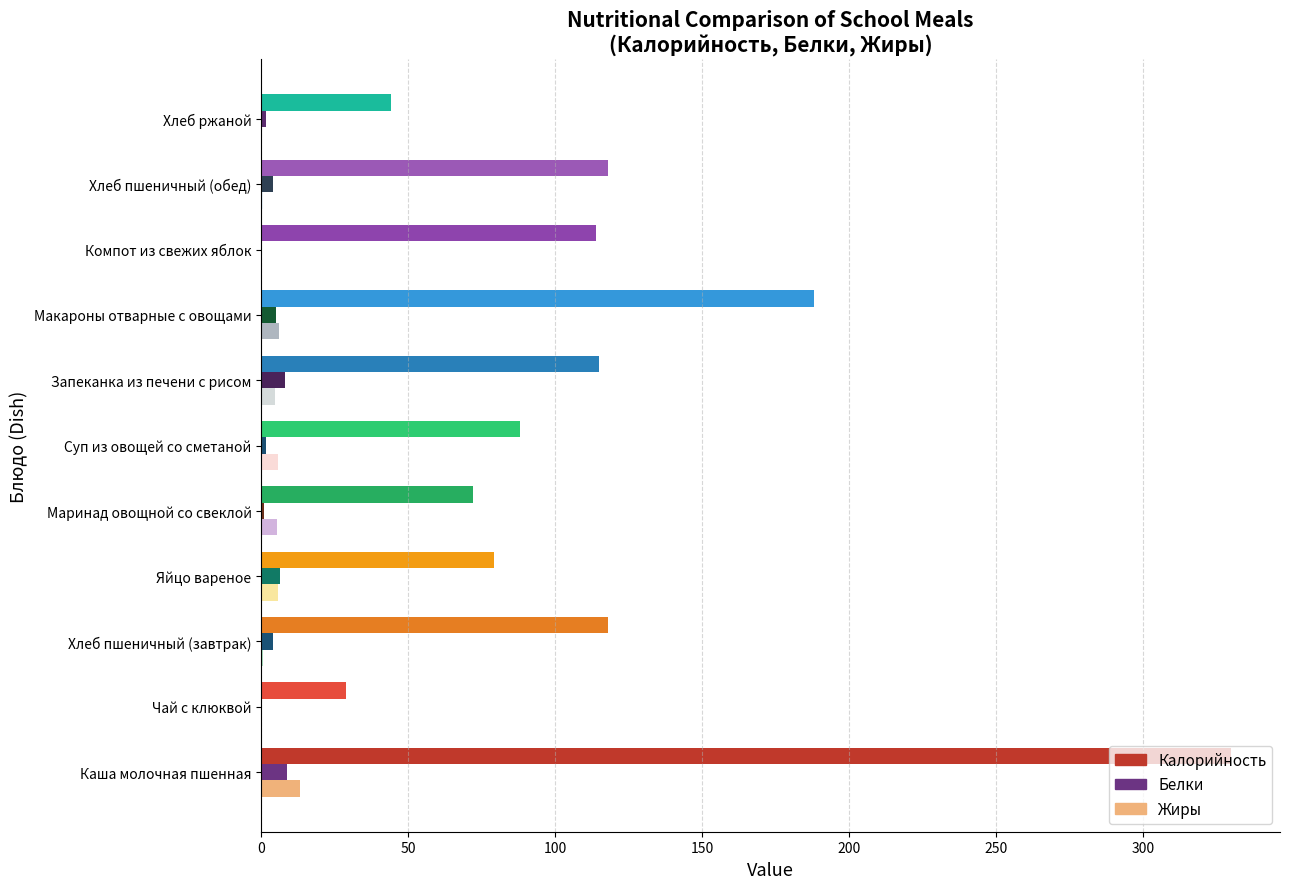

At which category does the chart reach its peak across all series?

Каша молочная пшенная